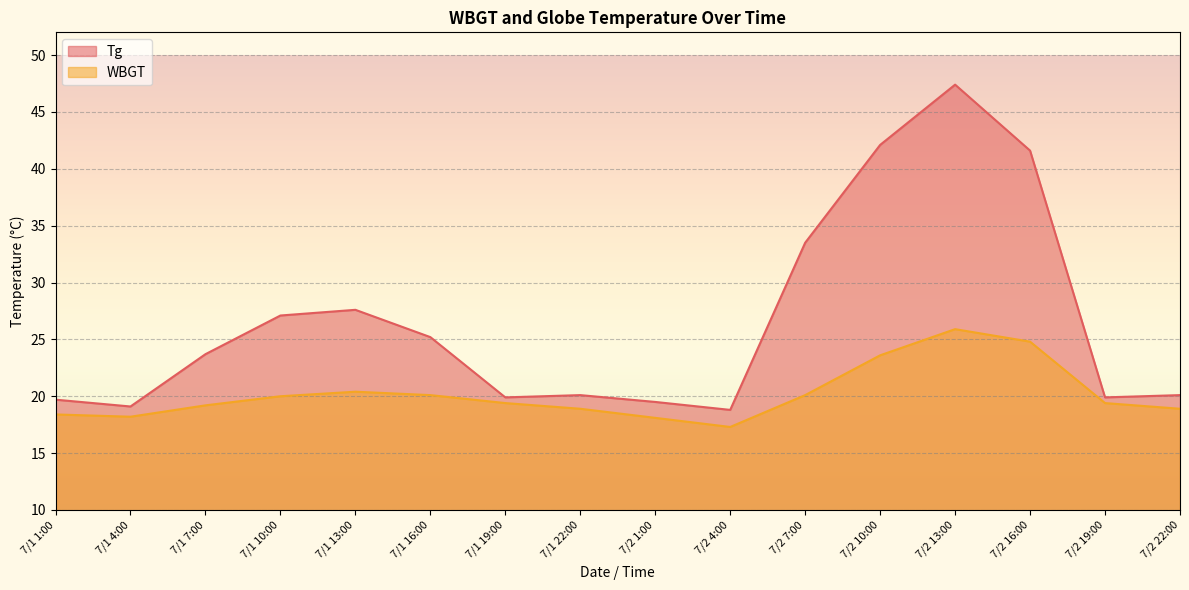

What is the value of the WBGT point at the 4th from the left?

20.0